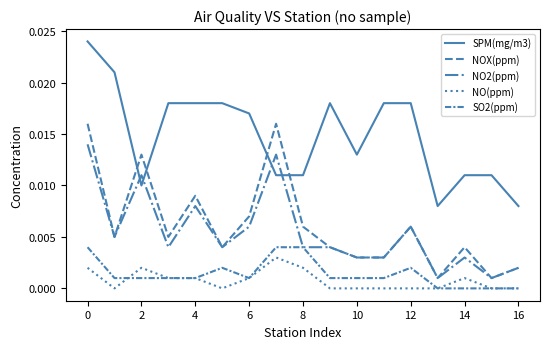

How many lines are shown in the chart?

5